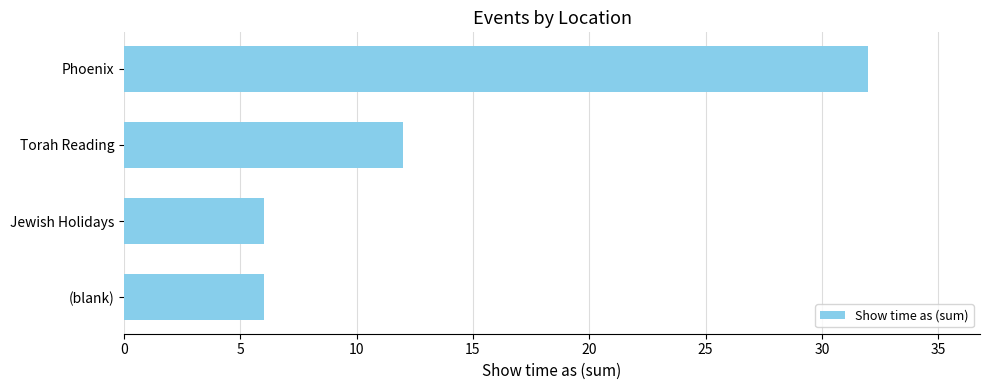

Where is the data nearest to the value 19?

Torah Reading